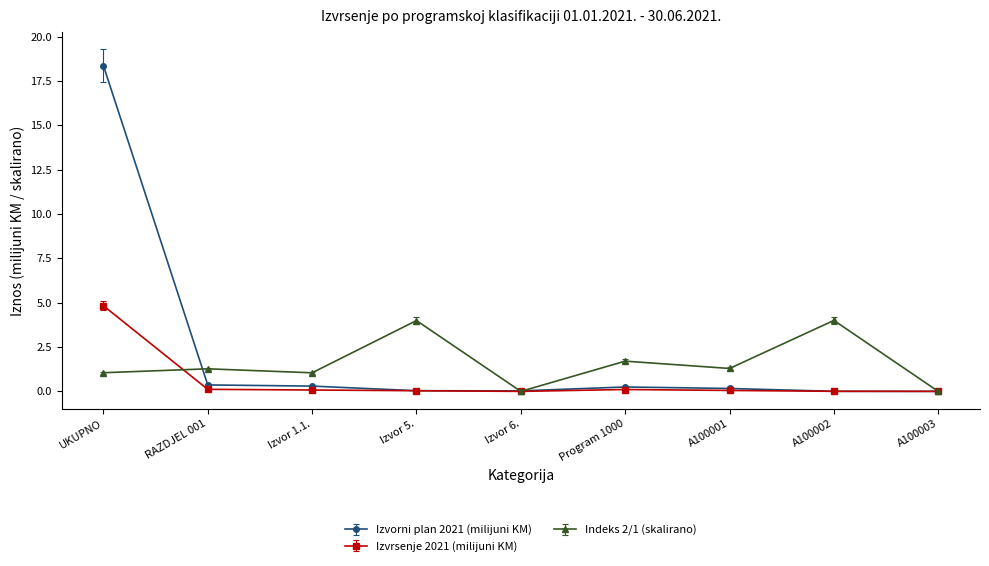

List the series in order of their overall mean, lowest first.

Izvrsenje 2021 (milijuni KM), Indeks 2/1 (skalirano), Izvorni plan 2021 (milijuni KM)